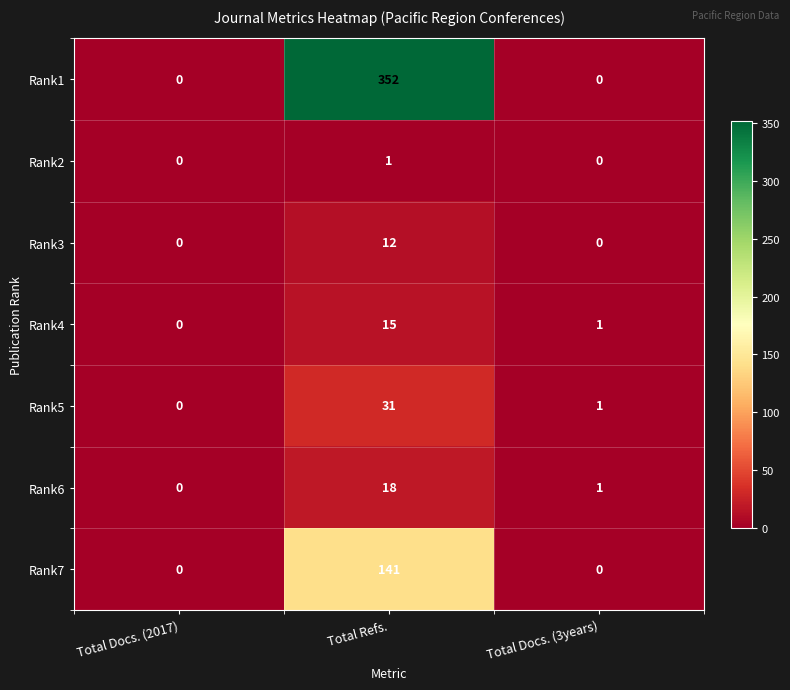

Is the value of Rank2 at Total Docs. (3years) greater than the value of Rank6 at Total Refs.?

No